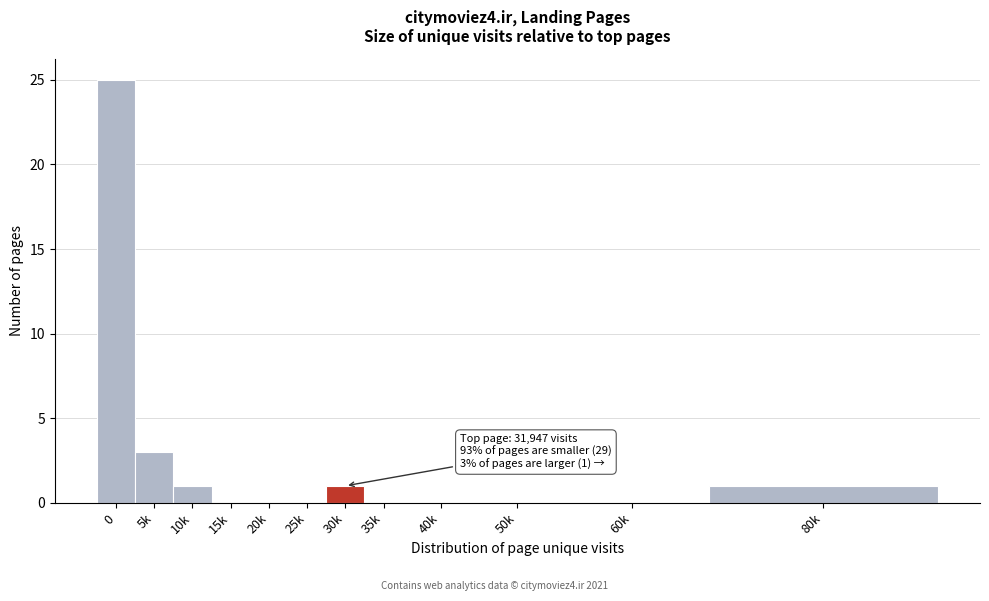

Reading left to right, extract all data points from this chart.

0=25	5k=3	10k=1	15k=0	20k=0	25k=0	30k=1	35k=0	40k=0	50k=0	60k=0	80k=1